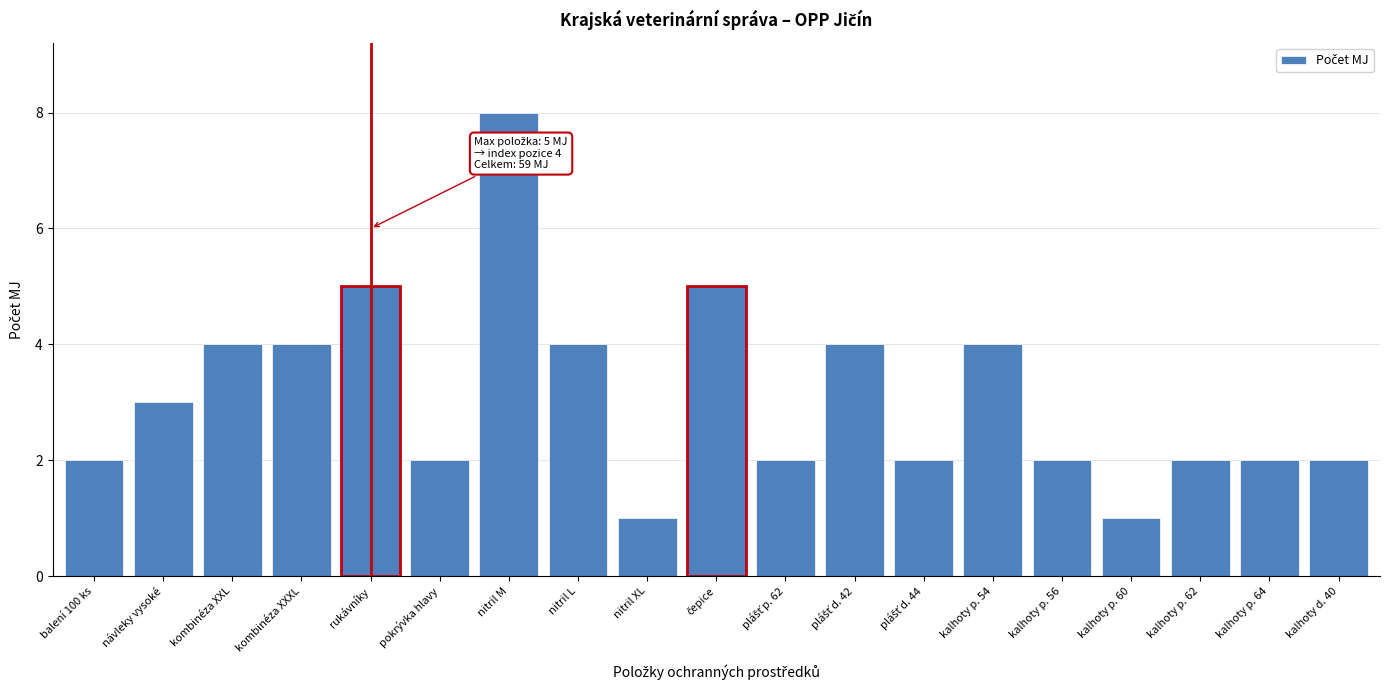

Reading left to right, transcribe all the data shown in this chart.

2	3	4	4	5	2	8	4	1	5	2	4	2	4	2	1	2	2	2